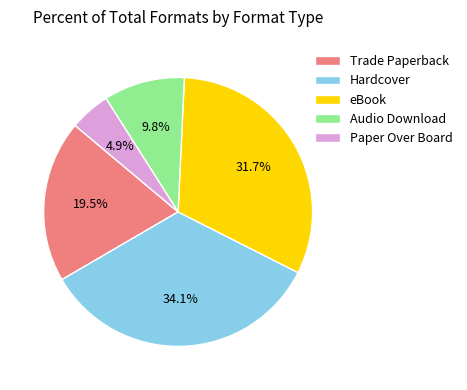

To the nearest percent, what portion does eBook represent?

32%